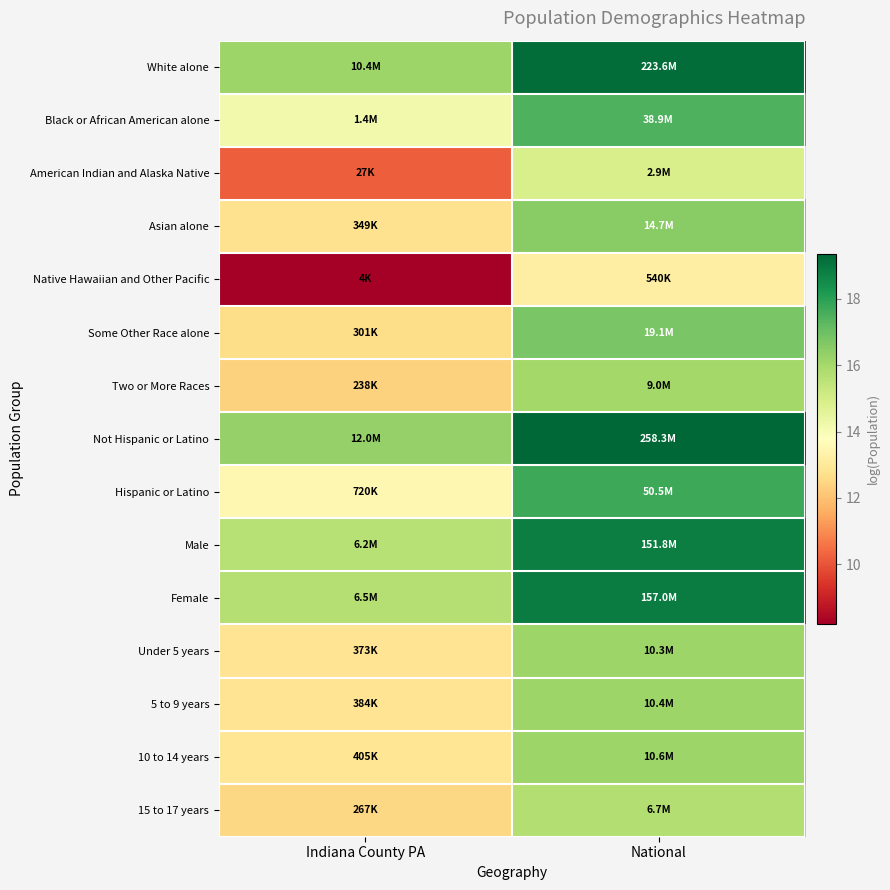

Rank the series by their maximum value, from highest to lowest.

Not Hispanic or Latino, White alone, Female, Male, Hispanic or Latino, Black or African American alone, Some Other Race alone, Asian alone, 10 to 14 years, 5 to 9 years, Under 5 years, Two or More Races, 15 to 17 years, American Indian and Alaska Native, Native Hawaiian and Other Pacific